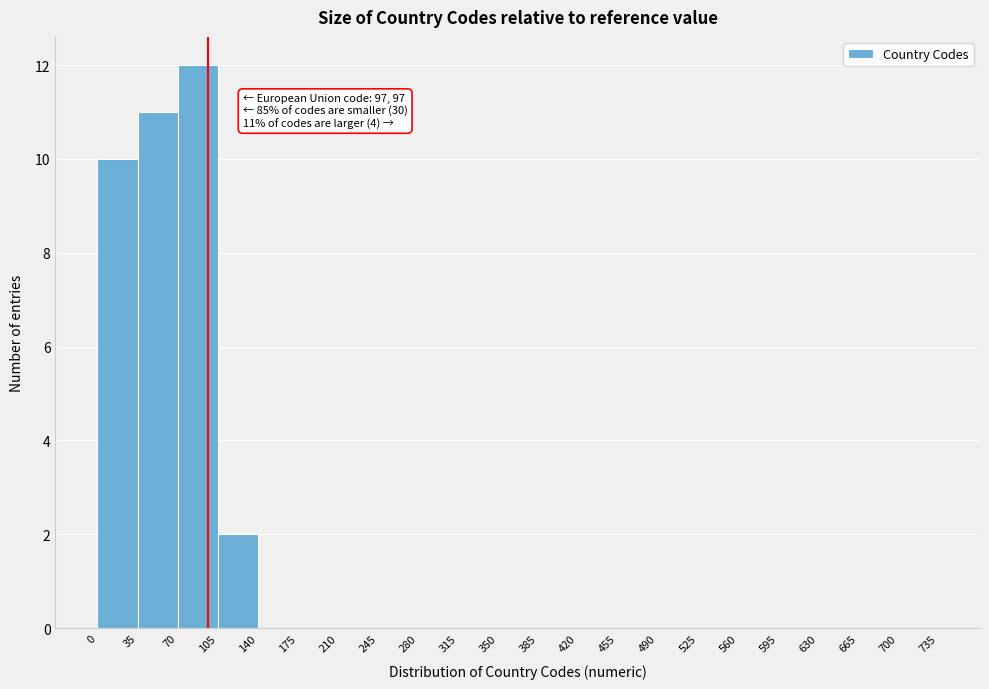

Over which range of the x-axis is the bar tallest?

70 to 105